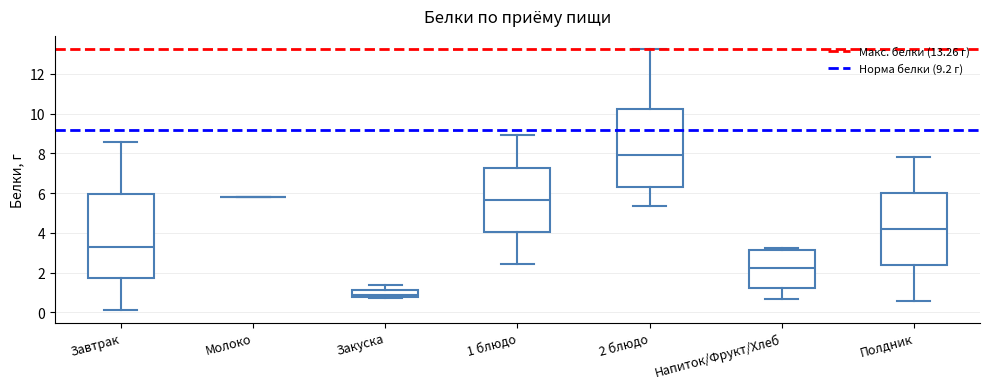

Comparing the boxes themselves (not the whiskers), which one is the tallest?

Завтрак